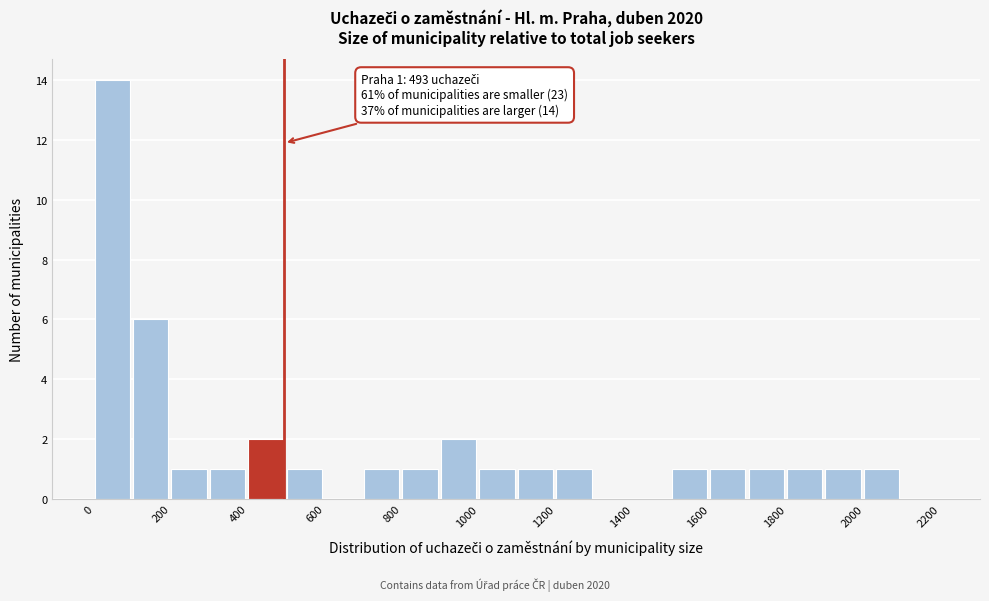

Which range on the x-axis has the tallest bar?

0 to 100